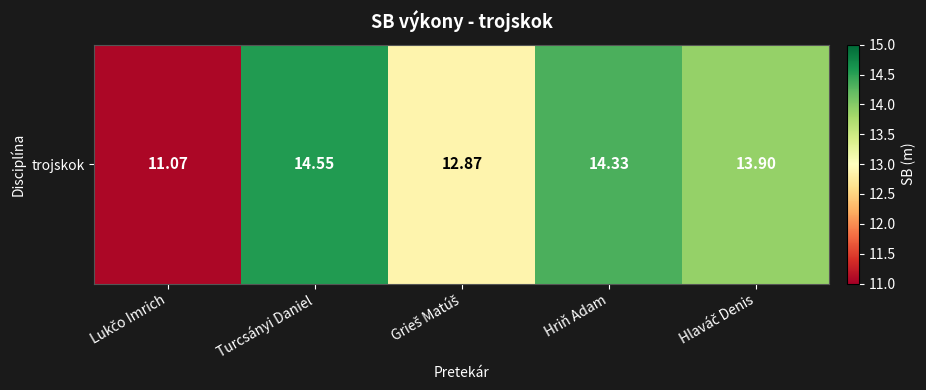

Is it true that the value at Hriň Adam is 14.3?

True